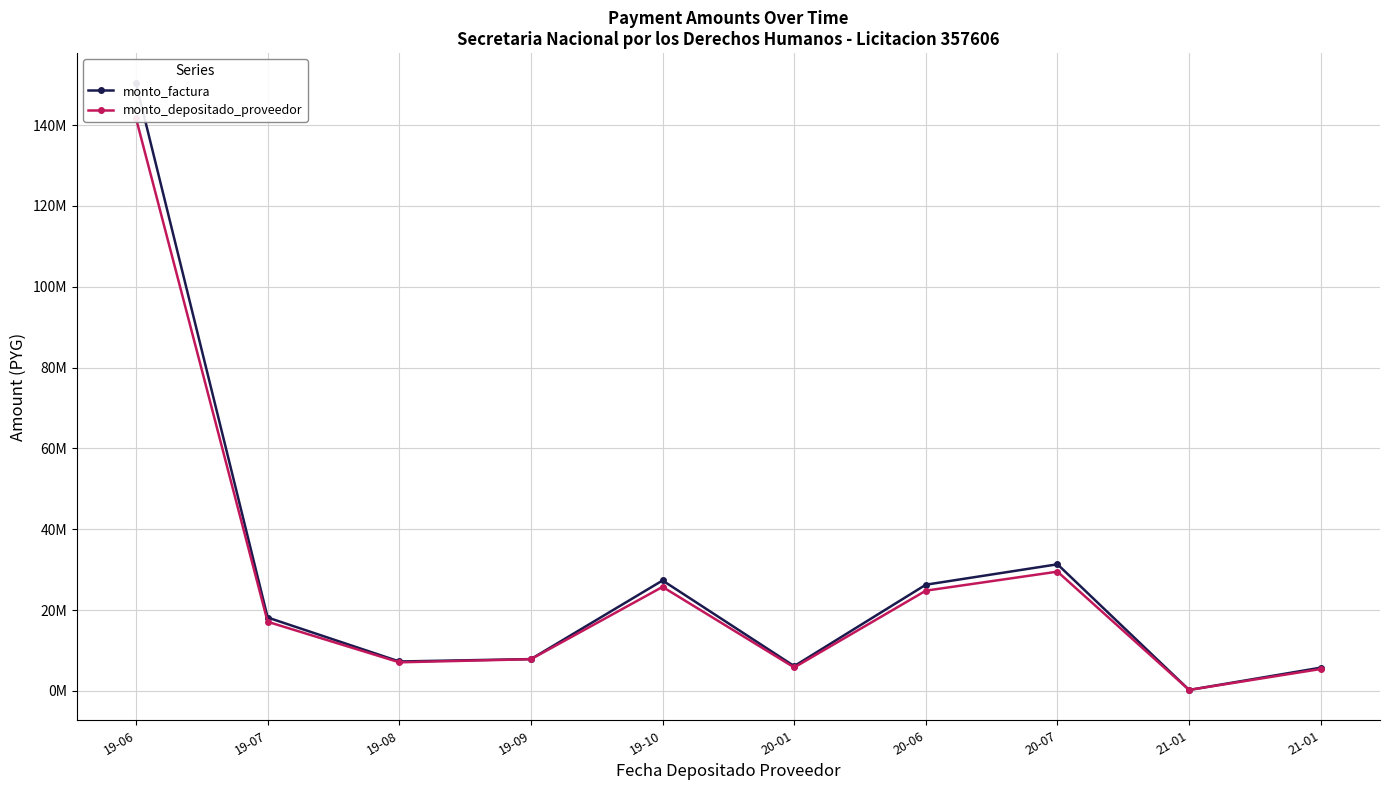

Reading left to right, extract all data points from this chart.

monto_factura: 19-06=150324800	19-07=18144000	19-08=7262700	19-09=7854500	19-10=27311000	20-01=6114500	20-06=26266300	20-07=31318500	21-01=218000	21-01=5735000
monto_depositado_proveedor: 19-06=141690869	19-07=17090328	19-08=7058844	19-09=7825540	19-10=25724976	20-01=5788079	20-06=24791232	20-07=29499749	21-01=217207	21-01=5401953